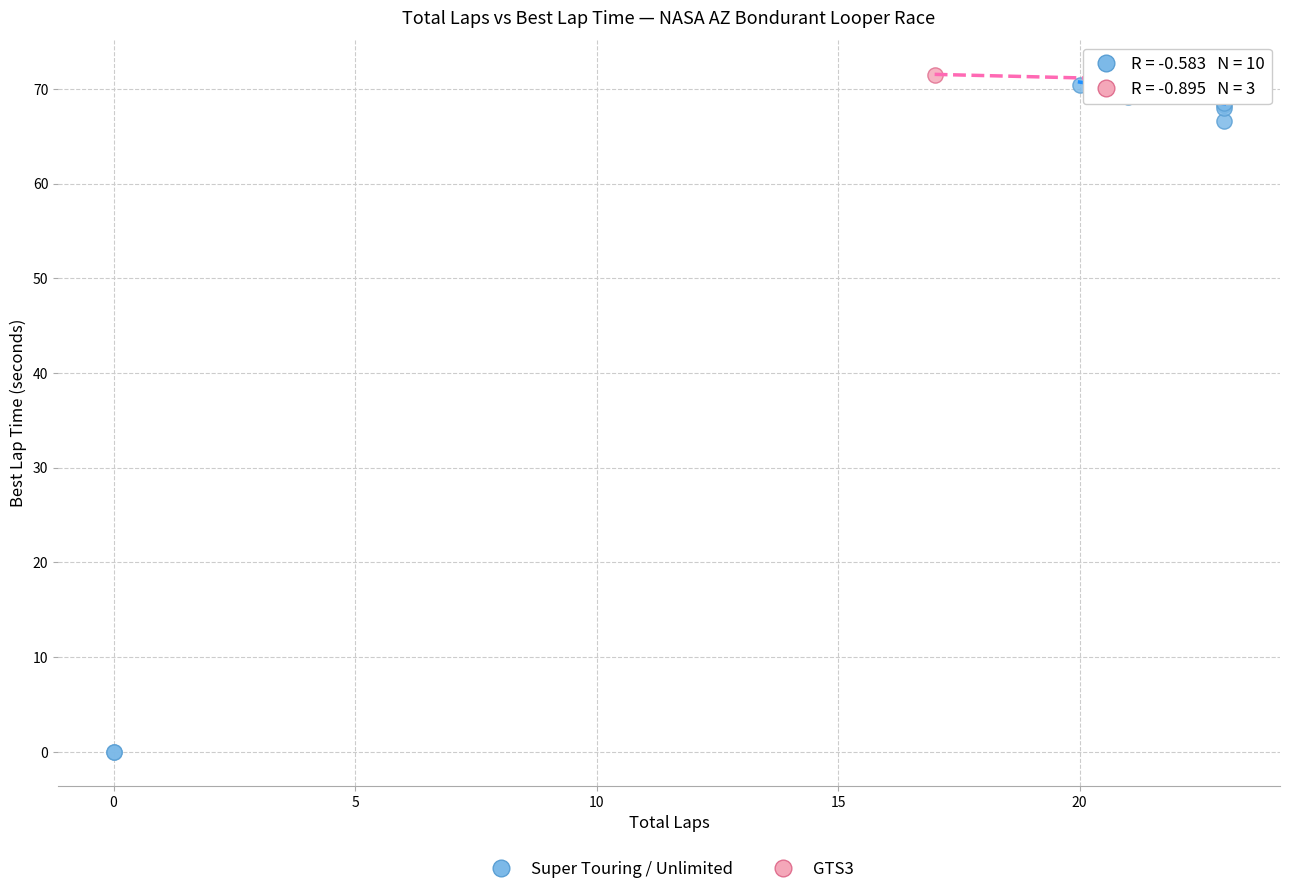

Which series has the widest spread of Y values?

Super Touring / Unlimited